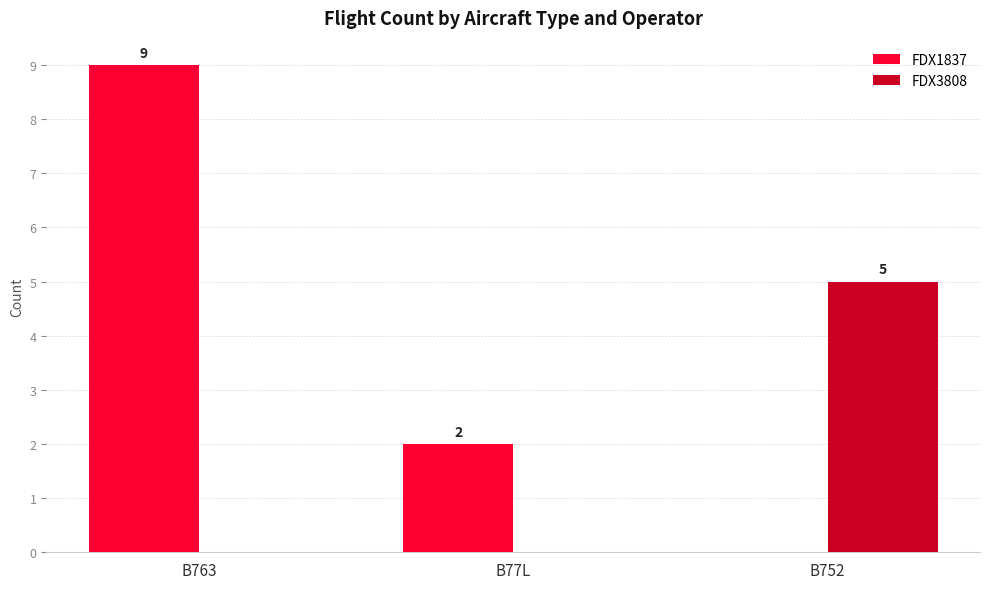

What is the sum of the FDX1837 values at B77L and B752?

2